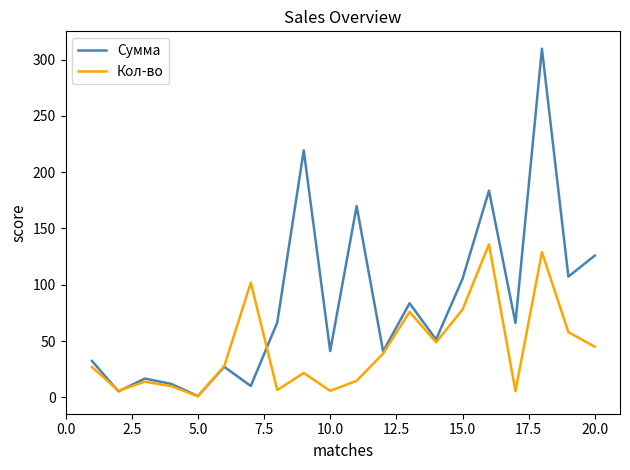

Which series has the largest total across all categories?

Сумма